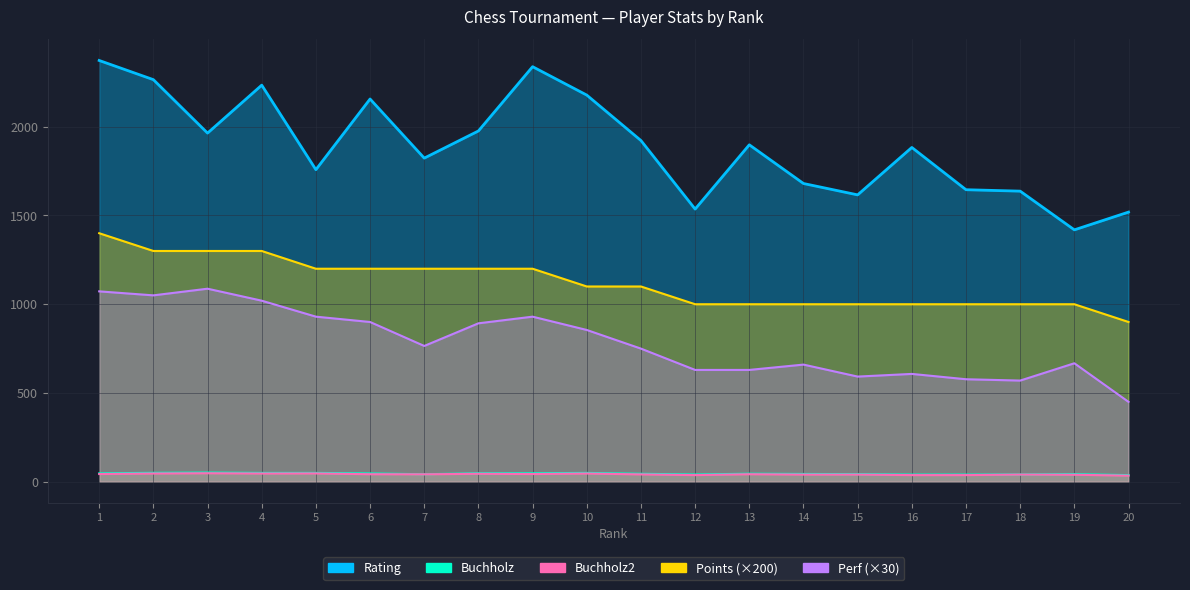

How many interior local peaks does the Perf series have?

5